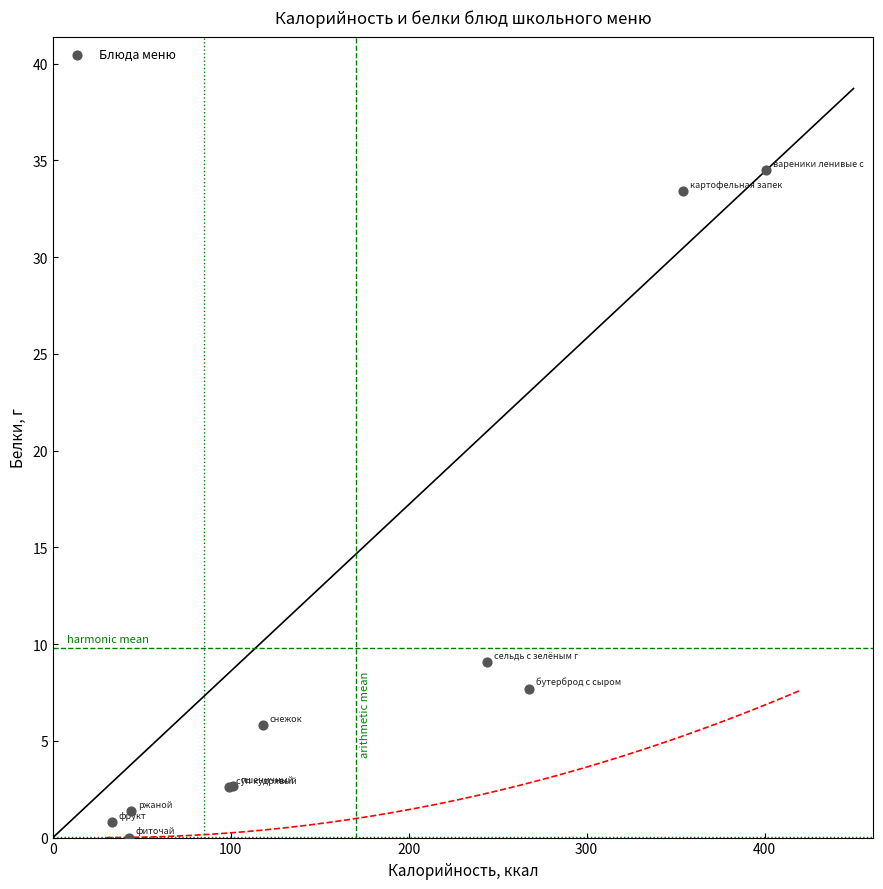

What Y value in the scatter plot is closest to 17?

9.1